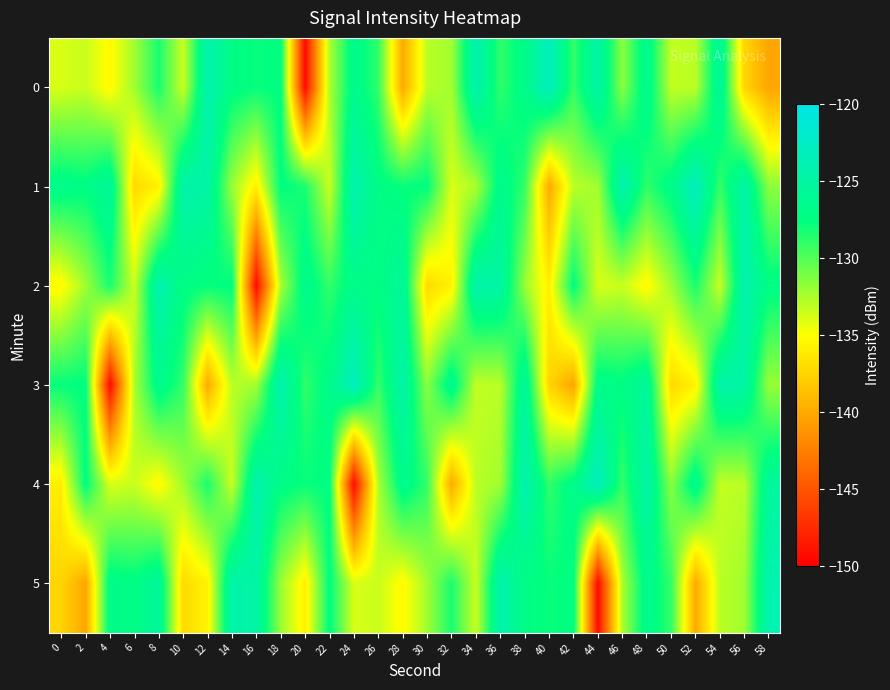

At 46, list the series in order from smallest to largest.

2, 5, 0, 4, 3, 1